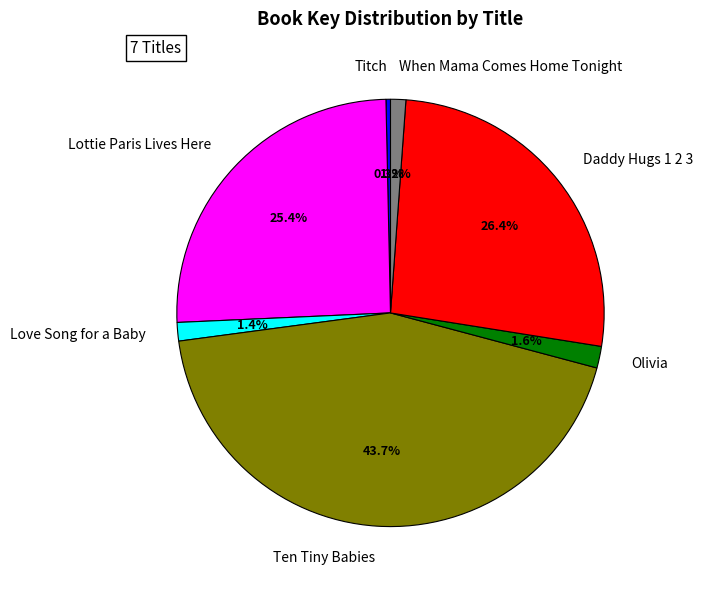

Between Ten Tiny Babies and Daddy Hugs 1 2 3, which is larger?

Ten Tiny Babies